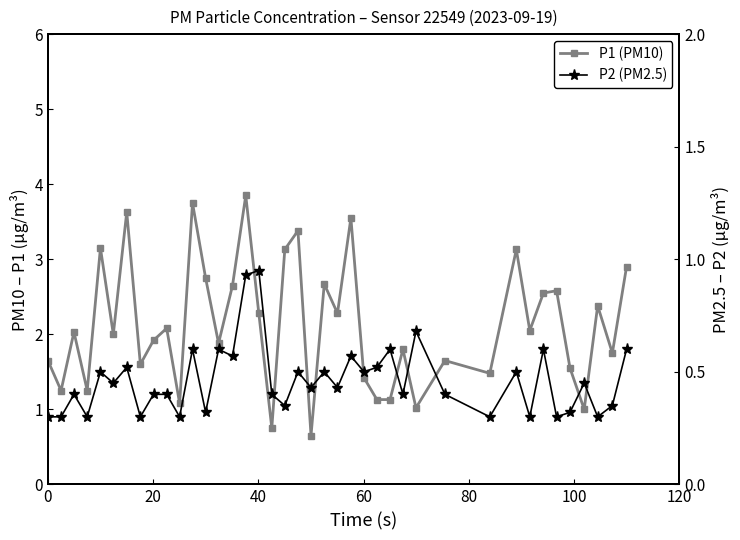

True or false: P1 (PM10) and P2 (PM2.5) cross at least once.

False